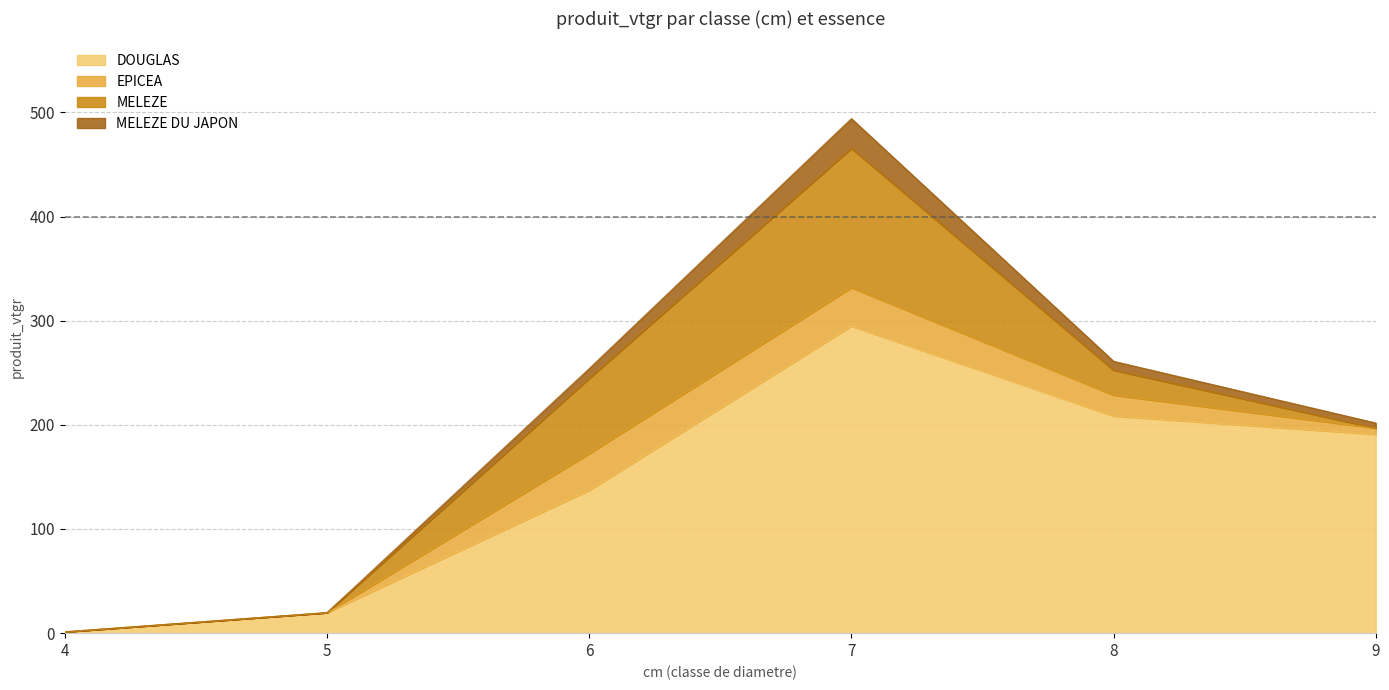

At which category is the sum across all series the highest?

7